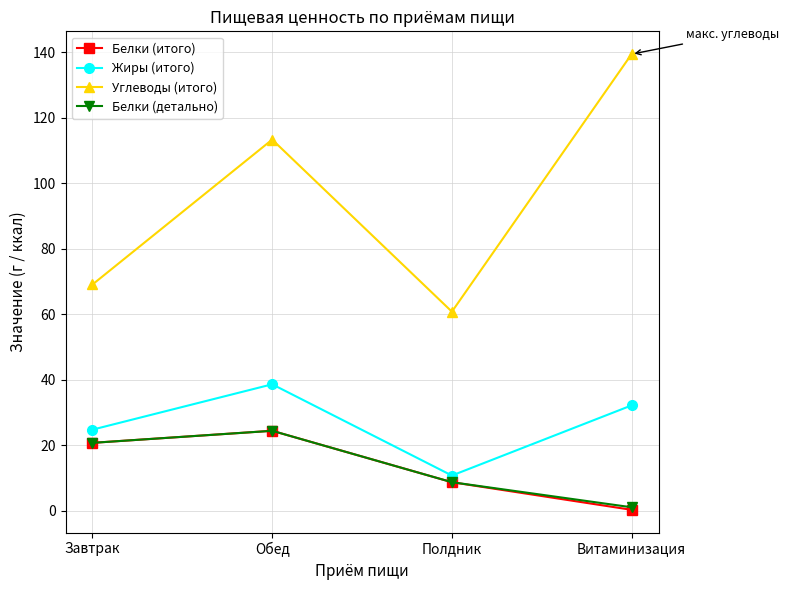

True or false: Углеводы (итого) has a value of 69.1 at Завтрак.

True